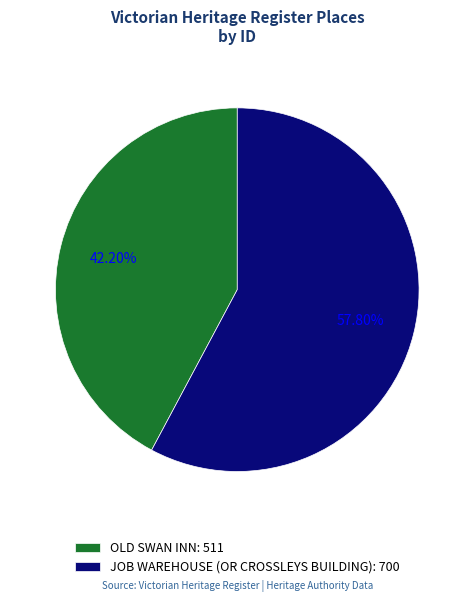

What portion of the pie excludes JOB WAREHOUSE (OR CROSSLEYS BUILDING)?

42.2%